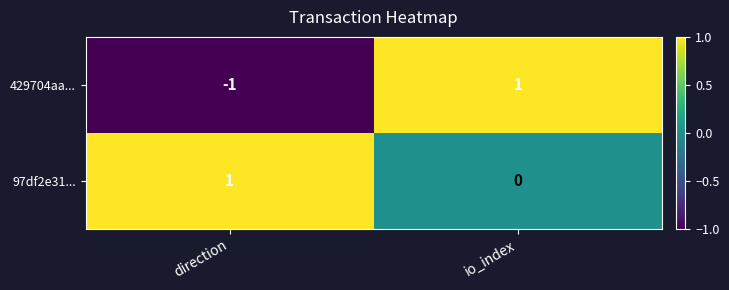

What is the difference between the highest and lowest values at direction?

2